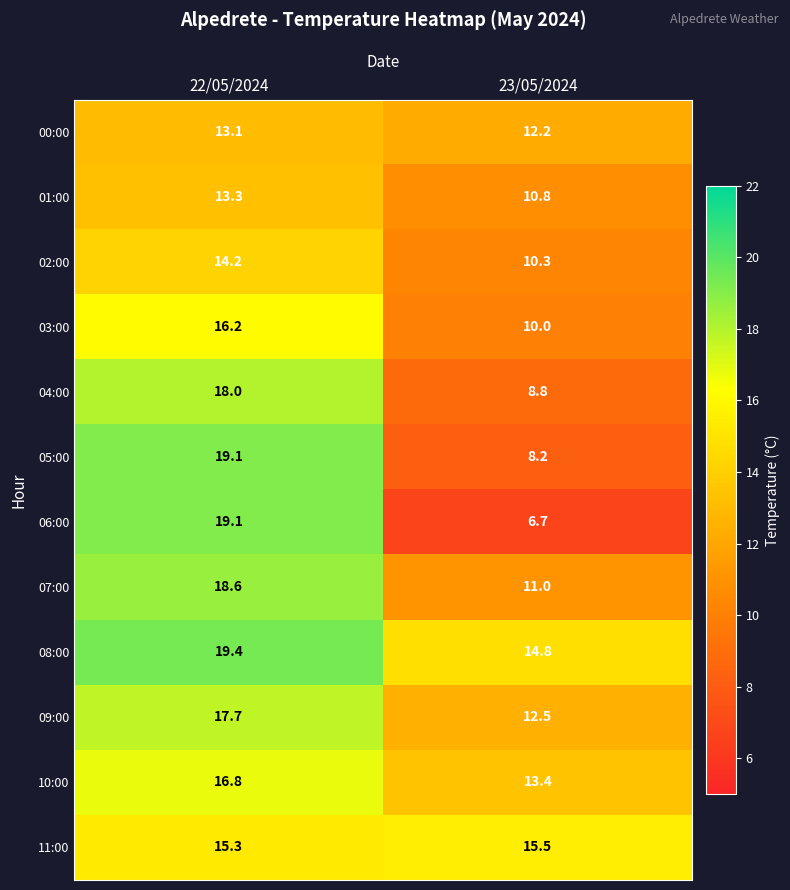

At which category does the chart reach its minimum across all series?

23/05/2024